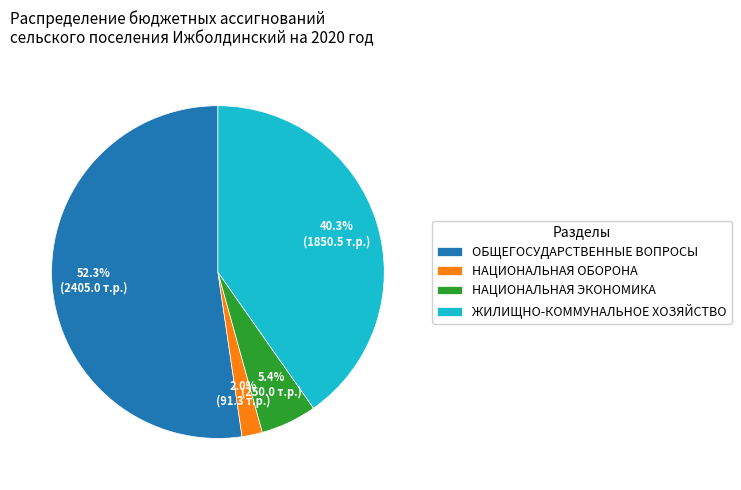

Does ОБЩЕГОСУДАРСТВЕННЫЕ ВОПРОСЫ represent more than half of the total?

Yes